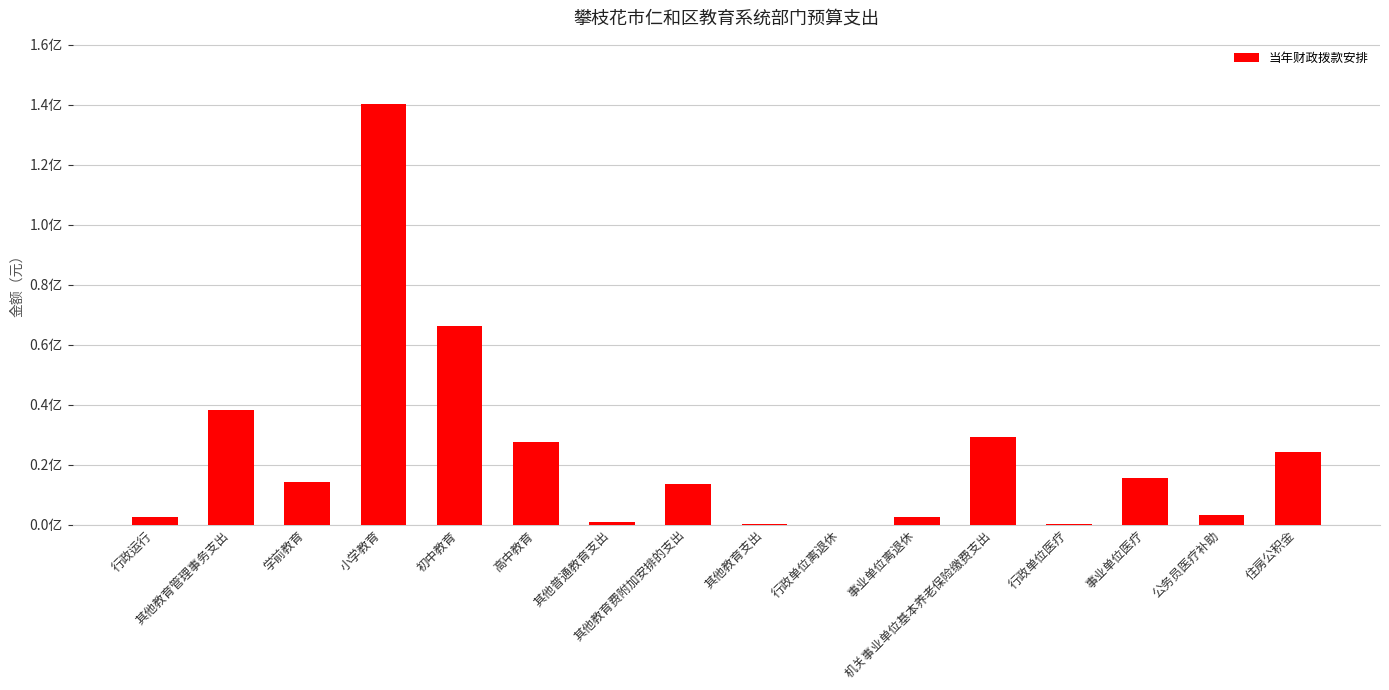

What is the minimum value shown in the chart?

6486.0